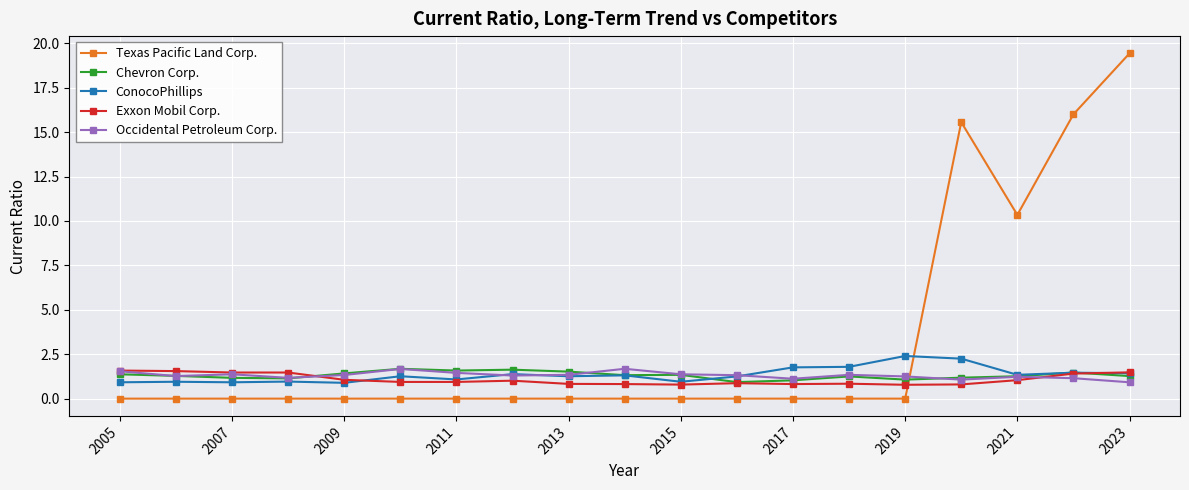

Is this an area chart (filled region under the line)?

No